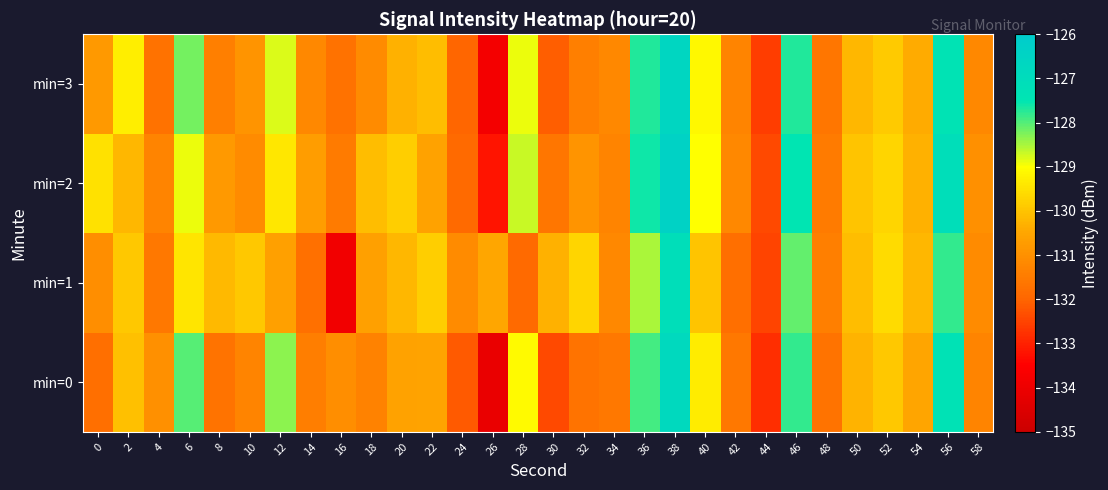

What is the total value across all series at 30?

-526.4